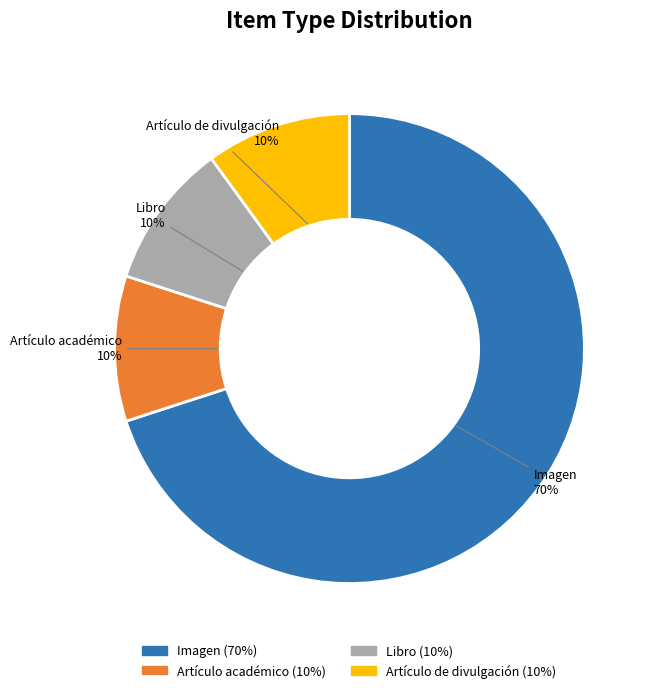

To the nearest percent, what percentage of the pie is Artículo académico?

10%